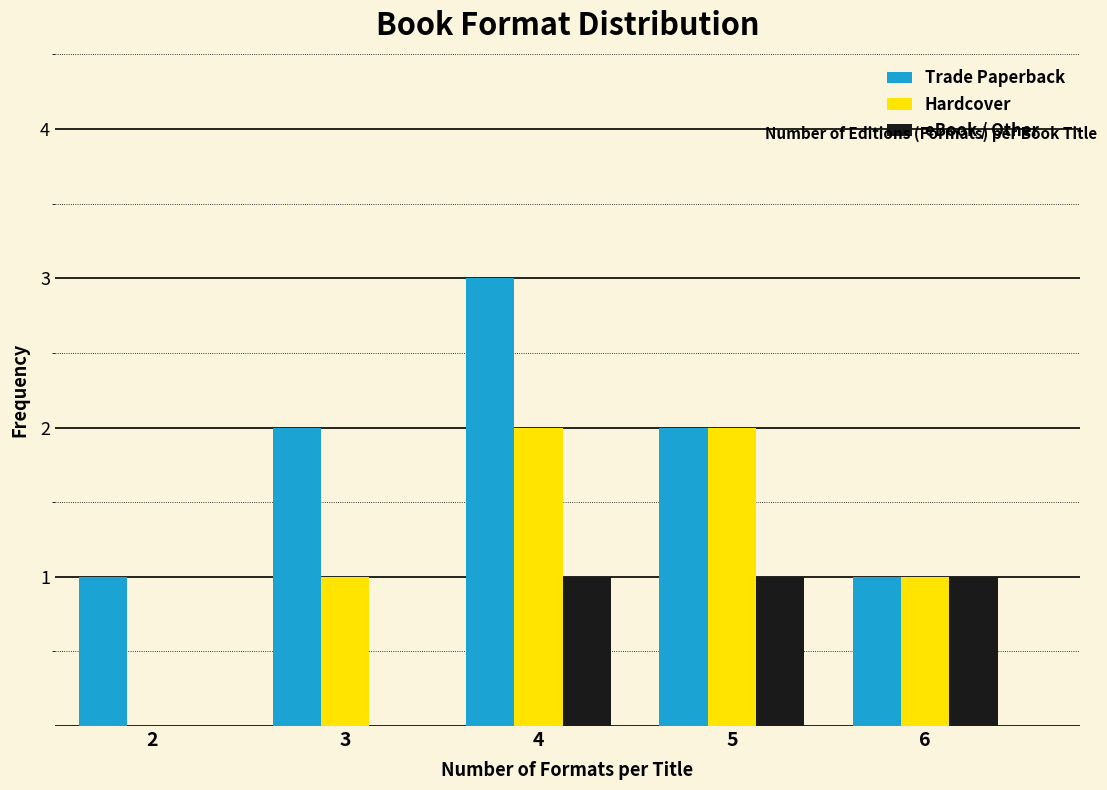

Reading left to right, list all the values displayed in this chart.

Trade Paperback: 2=1	3=2	4=3	5=2	6=1
Hardcover: 2=0	3=1	4=2	5=2	6=1
eBook / Other: 2=0	3=0	4=1	5=1	6=1